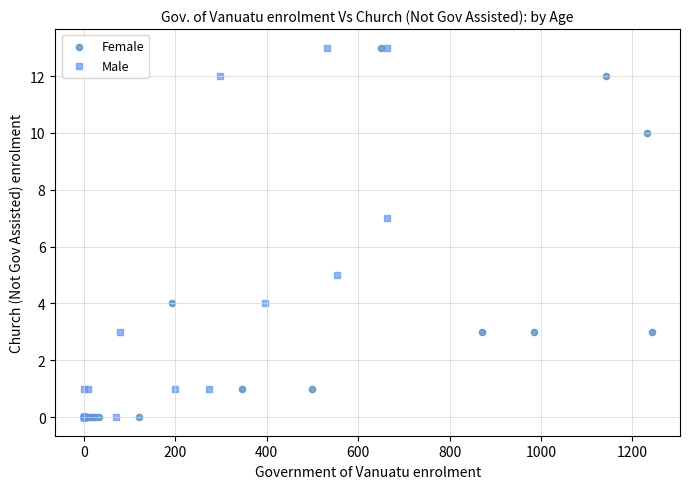

What are all the series names shown in the legend?

Female, Male